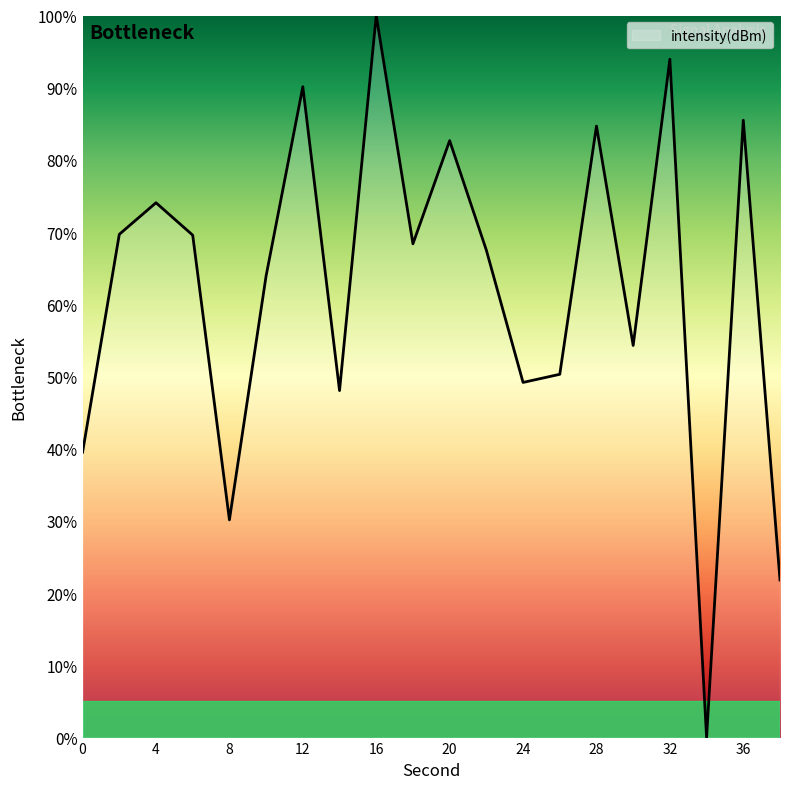

What is the maximum value shown in the chart?

100.0